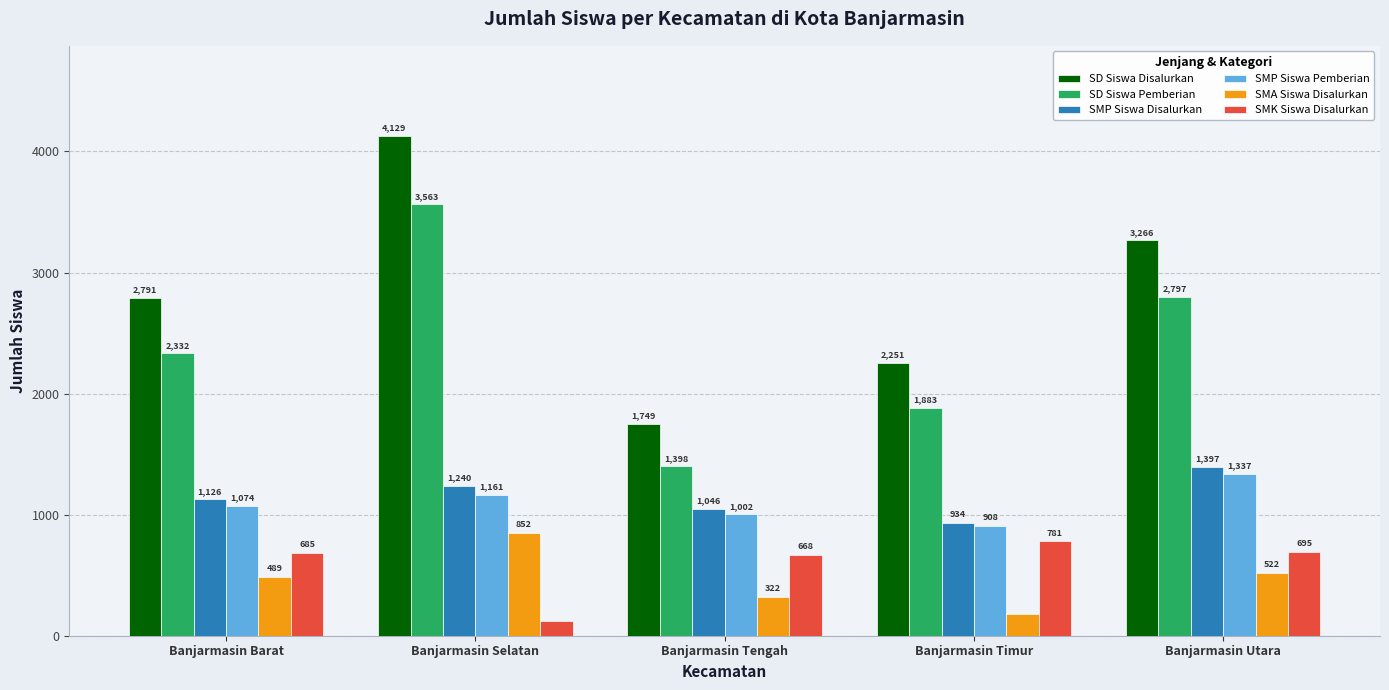

Which label corresponds to the largest value in the chart?

Banjarmasin Selatan